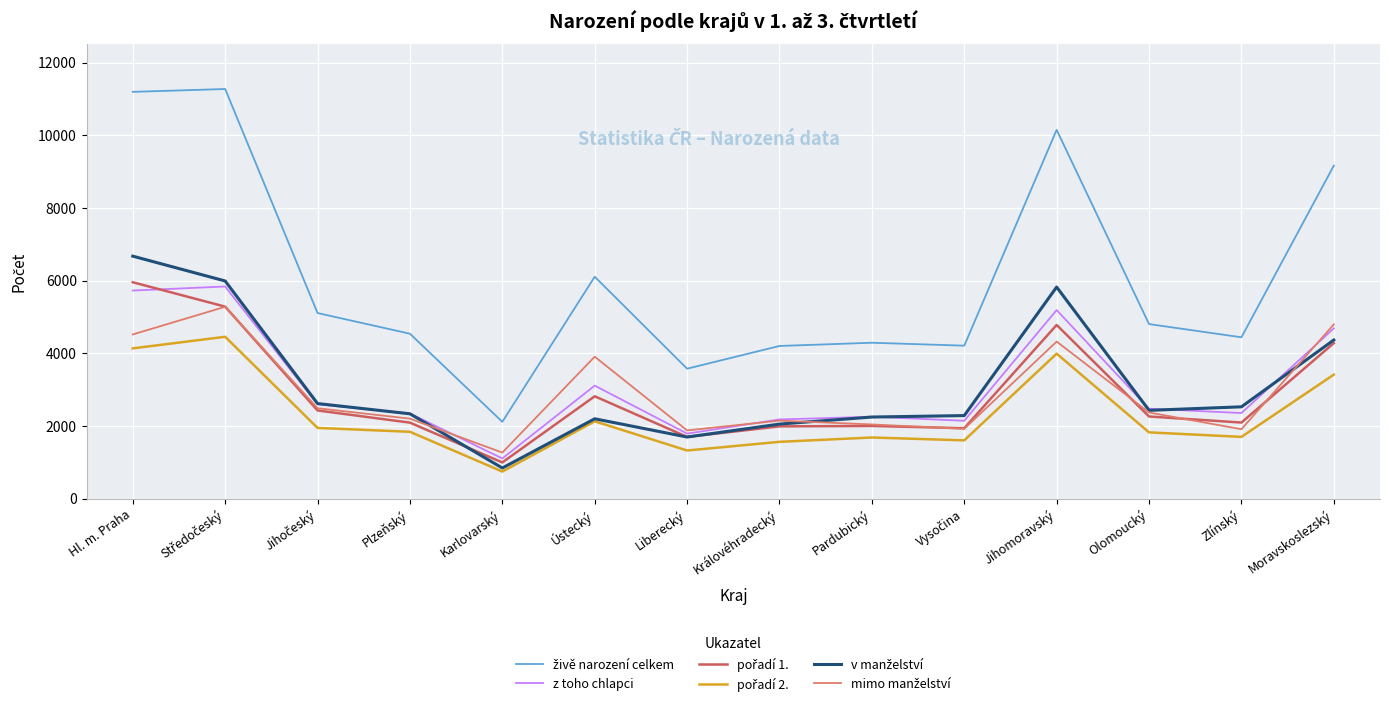

True or false: pořadí 1. and z toho chlapci intersect in this chart.

True